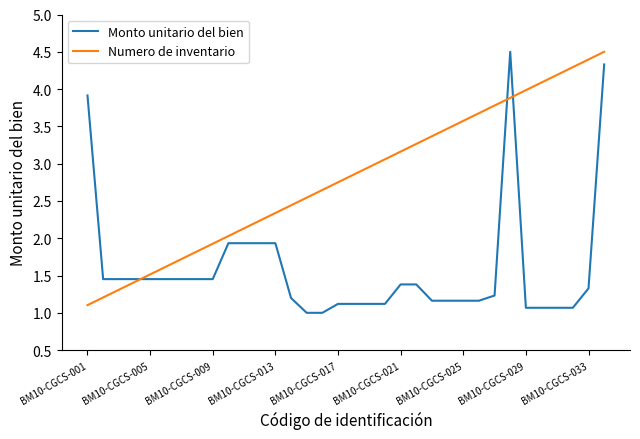

What is the smallest value displayed?

1.0